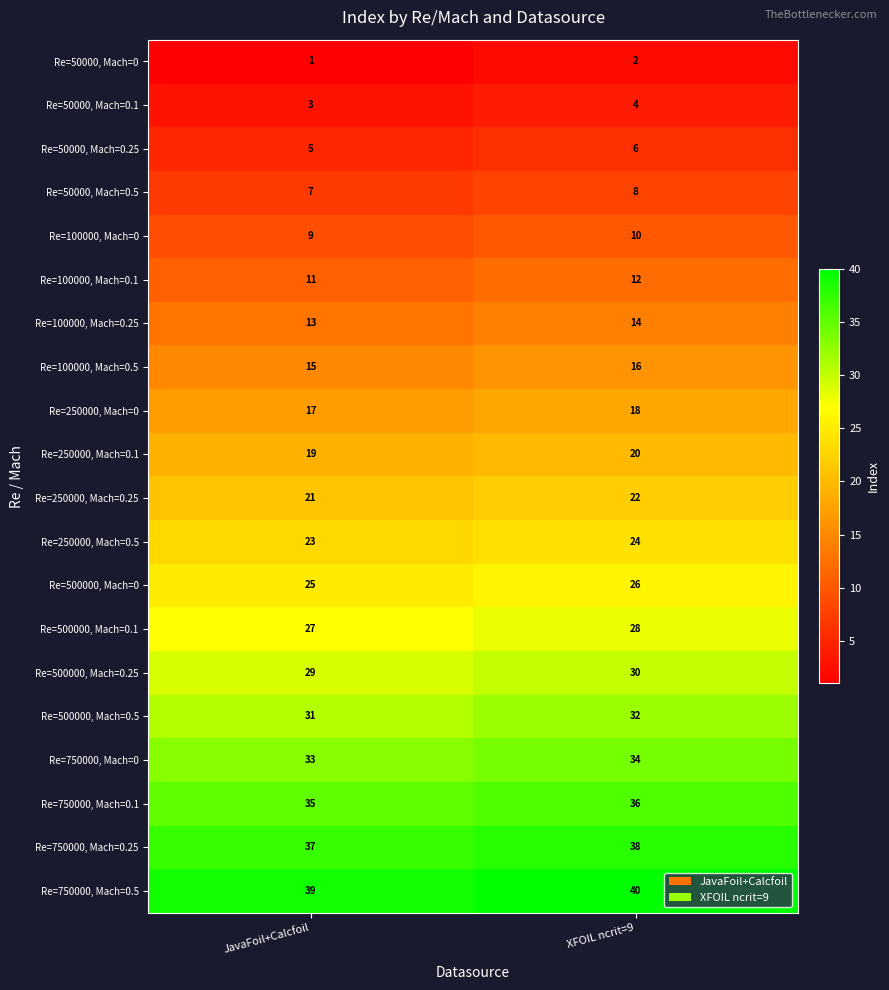

What is the spread (max minus min) of values at XFOIL ncrit=9?

38